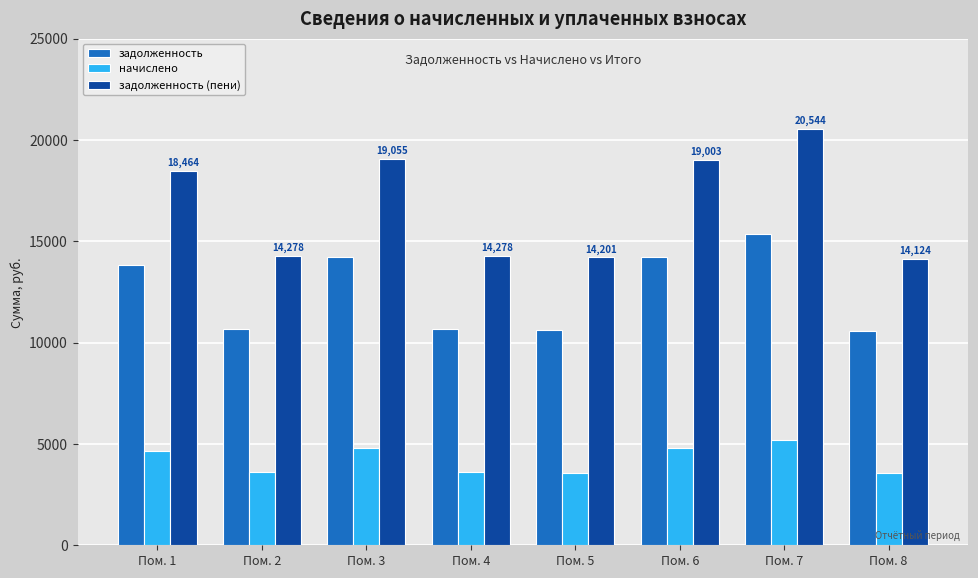

What is the minimum value shown in the chart?

3564.0